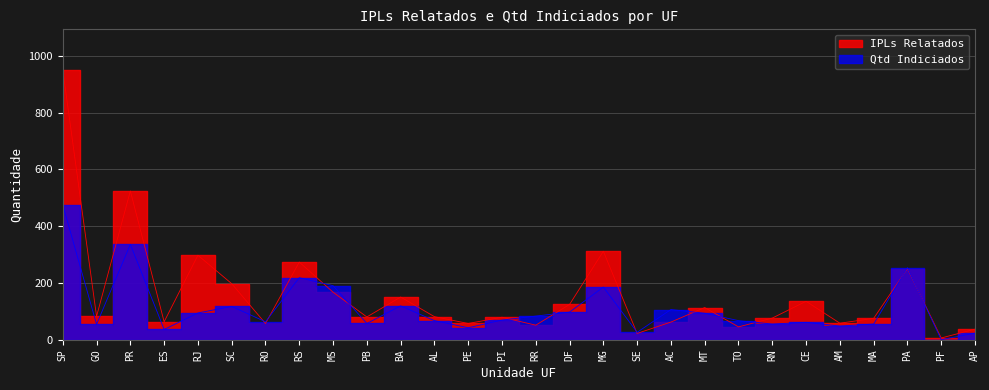

True or false: IPLs Relatados has more than 2 points higher than both neighbors.

True